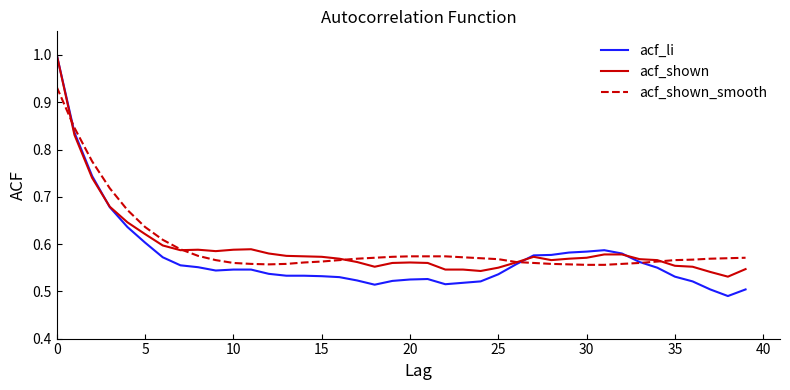

What is the maximum value for acf_shown?

1.0